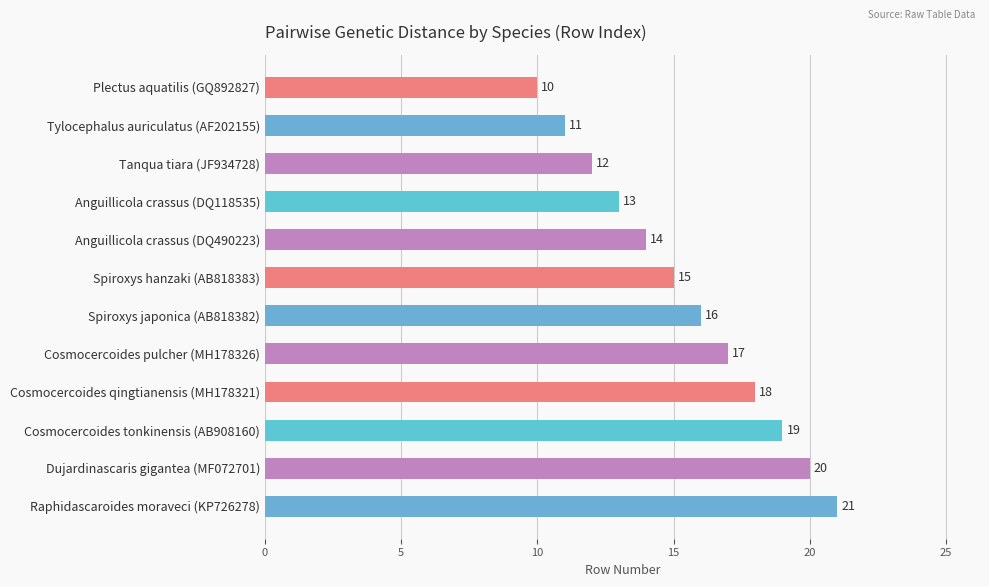

List the labels in order of value, largest first.

Raphidascaroides moraveci (KP726278), Dujardinascaris gigantea (MF072701), Cosmocercoides tonkinensis (AB908160), Cosmocercoides qingtianensis (MH178321), Cosmocercoides pulcher (MH178326), Spiroxys japonica (AB818382), Spiroxys hanzaki (AB818383), Anguillicola crassus (DQ490223), Anguillicola crassus (DQ118535), Tanqua tiara (JF934728), Tylocephalus auriculatus (AF202155), Plectus aquatilis (GQ892827)